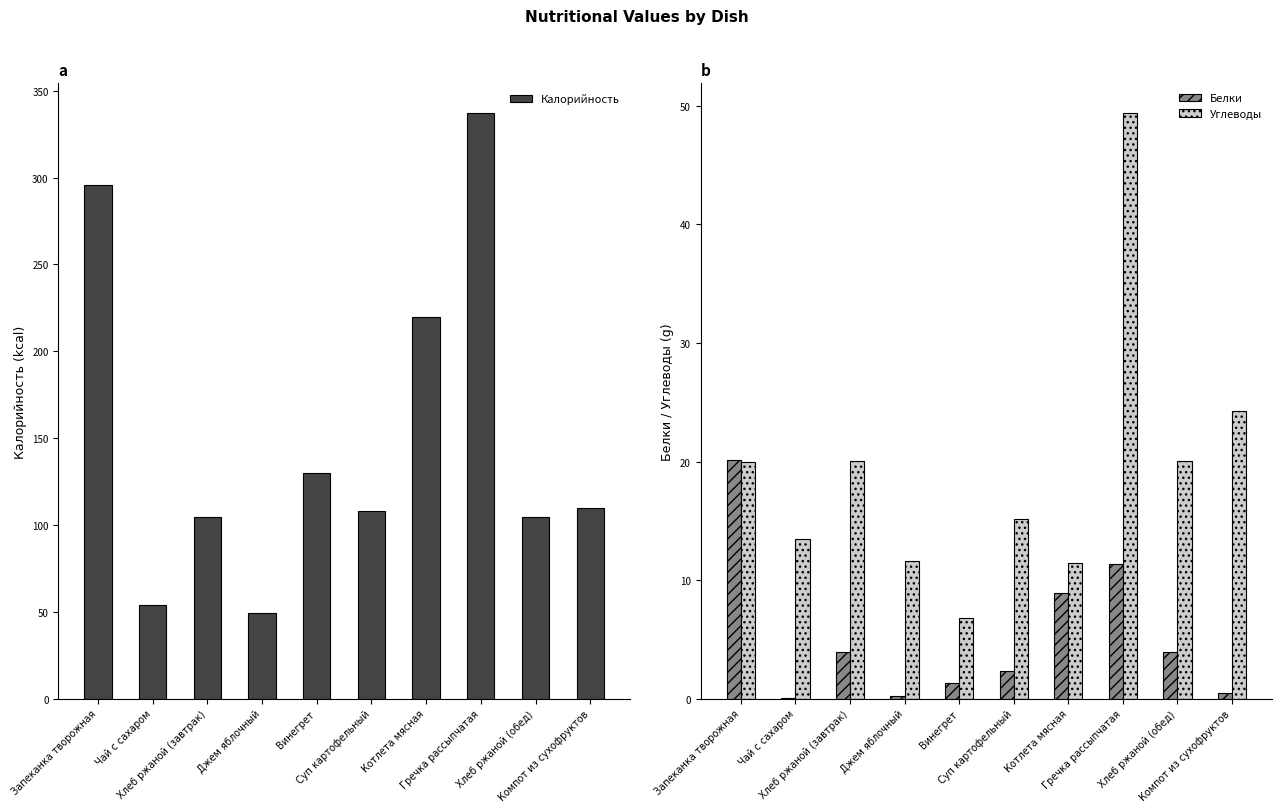

The value of Углеводы at Котлета мясная is 2.6. True or false?

False